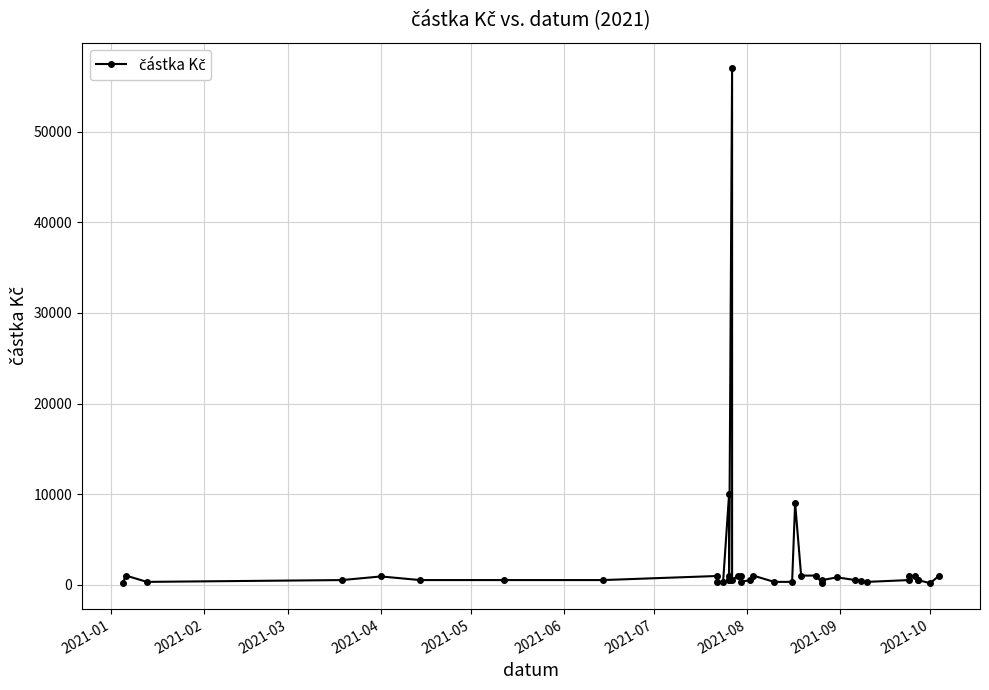

What is the approximate value at 2021-10?

300.0